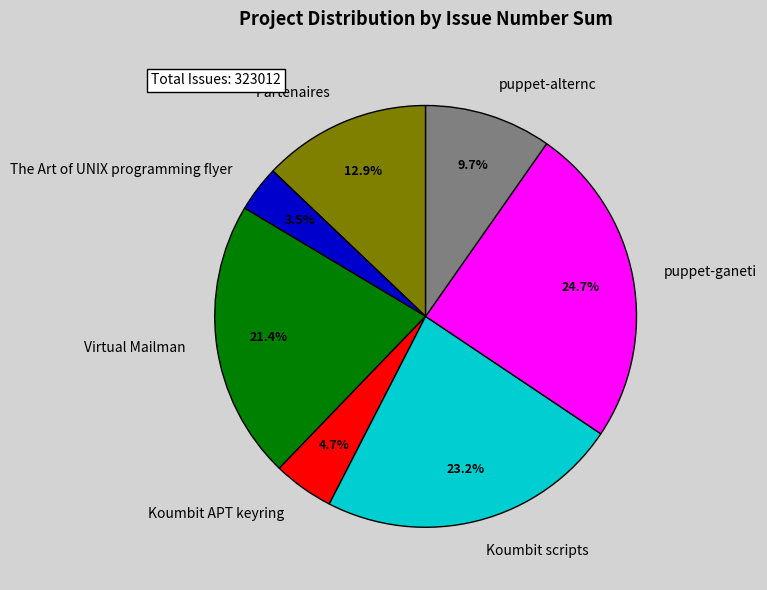

To the nearest percent, what is the combined percentage of Virtual Mailman and The Art of UNIX programming flyer?

25%